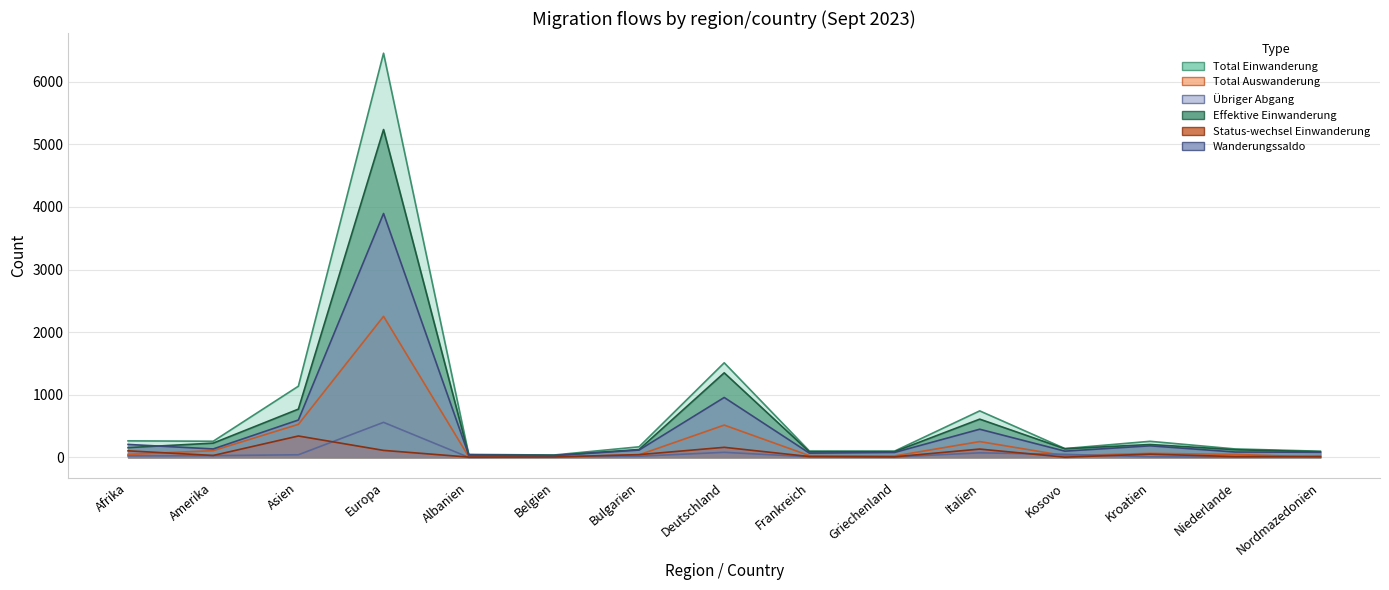

How many lines are shown in the chart?

6